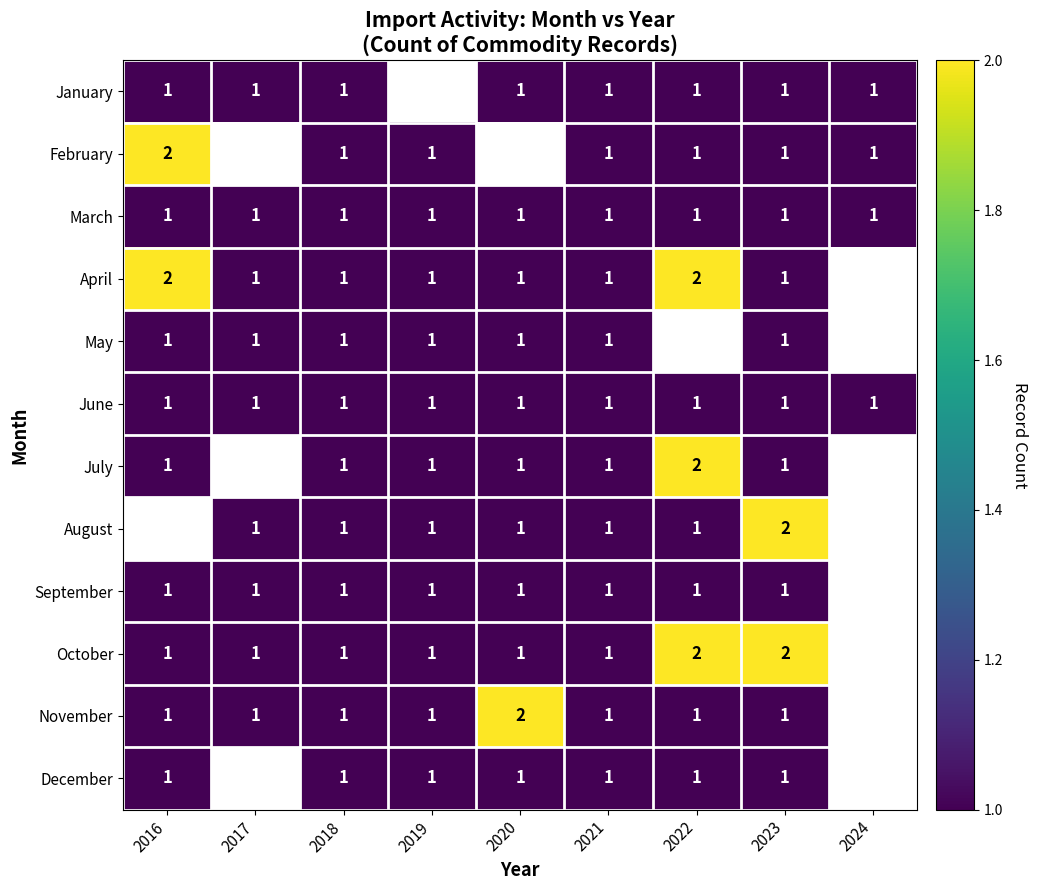

Is it true that November equals 1 at 2018?

True